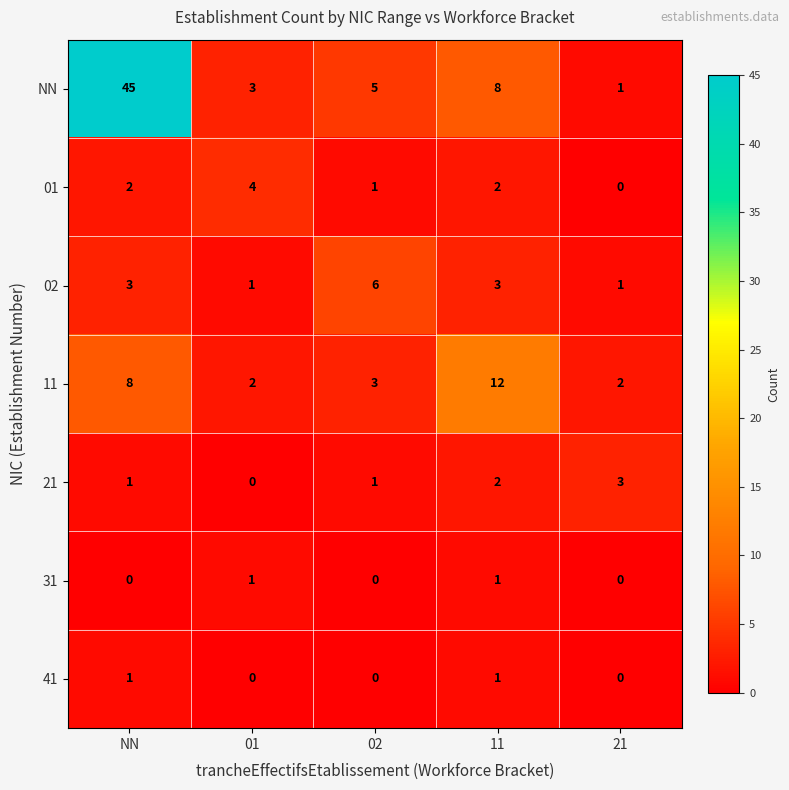

True or false: 02 has a value of 0 at 01.

False